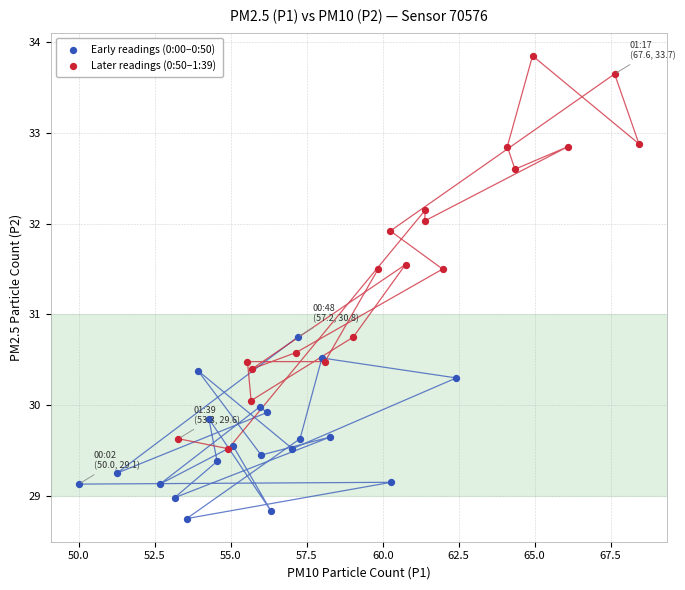

Which series has the largest Y range (max minus min)?

Later readings (0:50–1:39)